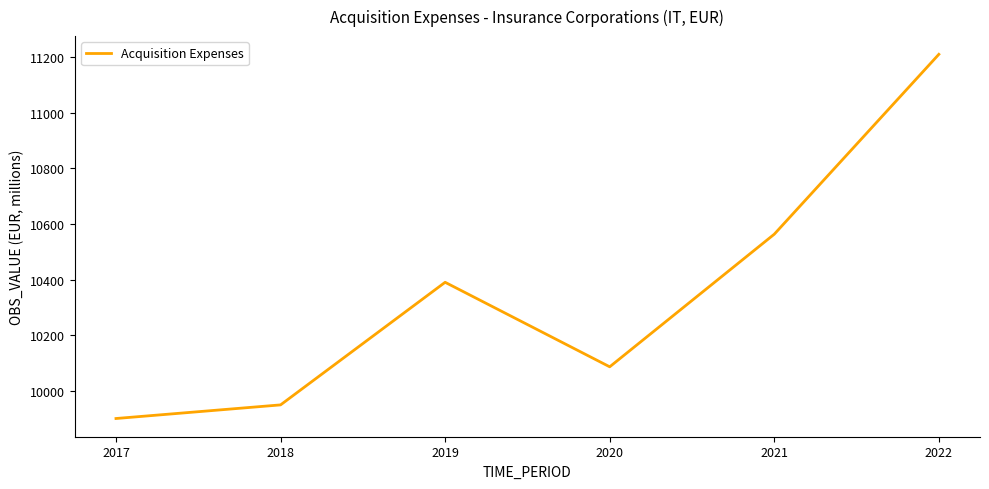

Reading right to left, what are all the values shown in this chart?

2022=11210	2021=10563	2020=10086	2019=10390	2018=9949	2017=9900